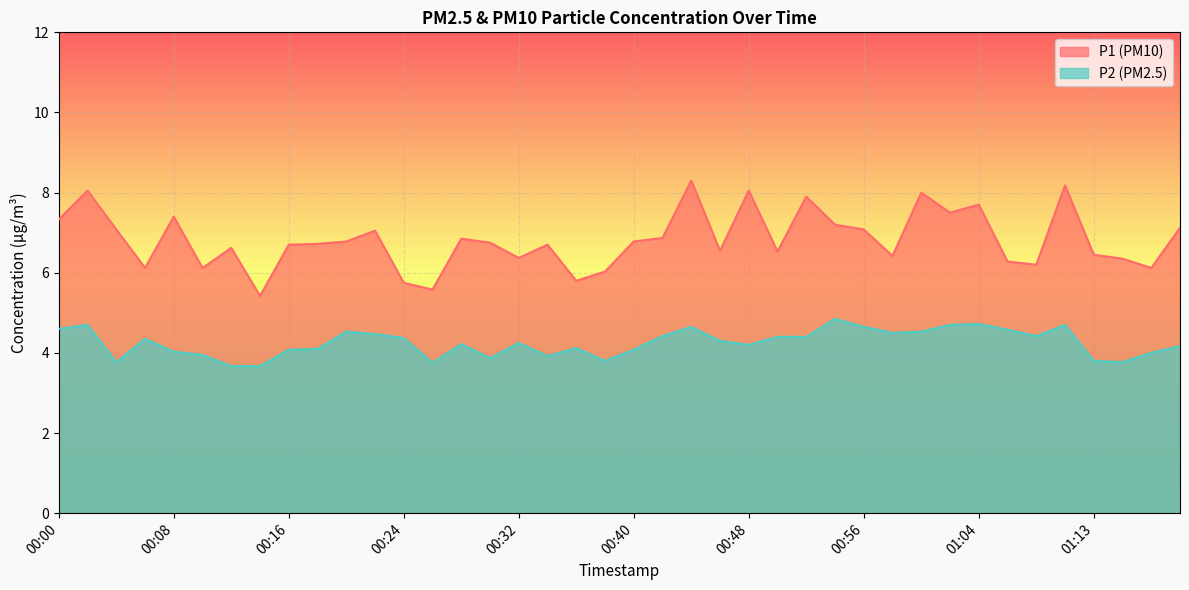

At how many categories does at least one series exceed 7?

15